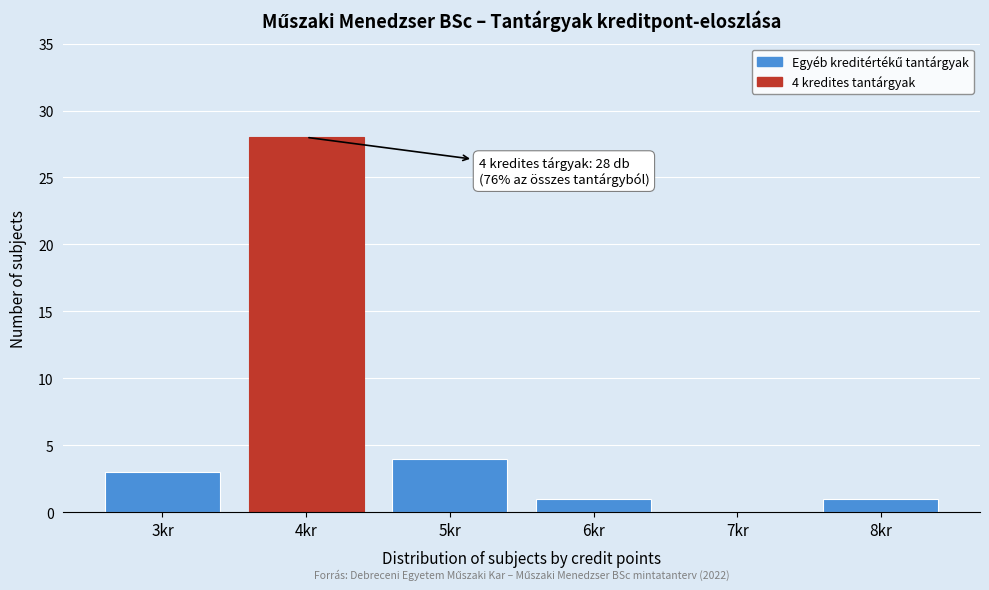

Over which range of the x-axis is the bar tallest?

3.5 to 4.5